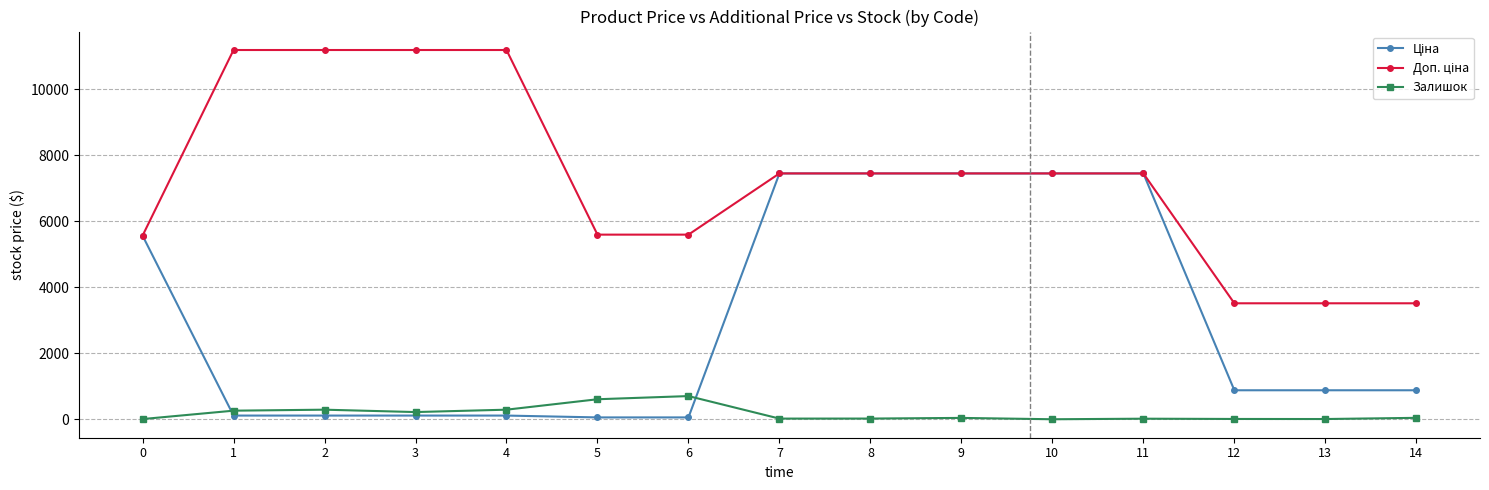

True or false: Залишок has more than 1 points higher than both neighbors.

True